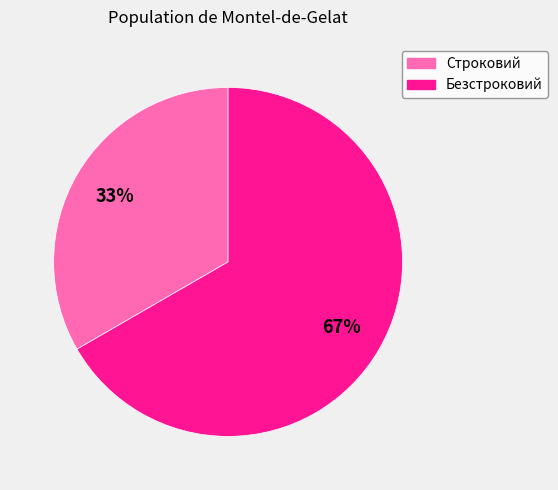

Which category accounts for the majority?

Безстроковий